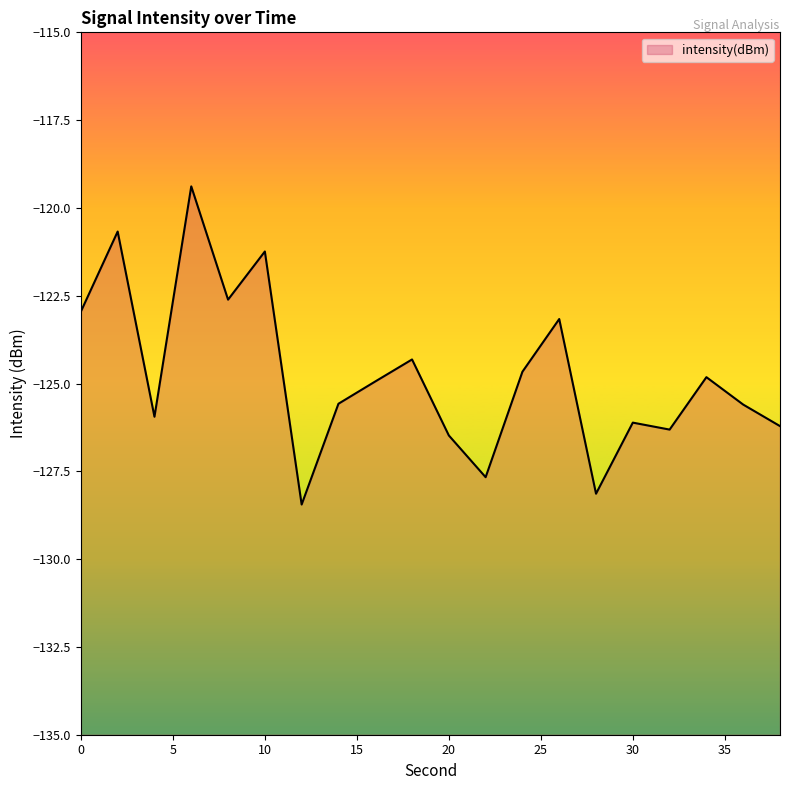

List the labels in order of value, largest first.

6, 2, 10, 8, 0, 26, 18, 24, 34, 16, 14, 36, 4, 30, 38, 32, 20, 22, 28, 12